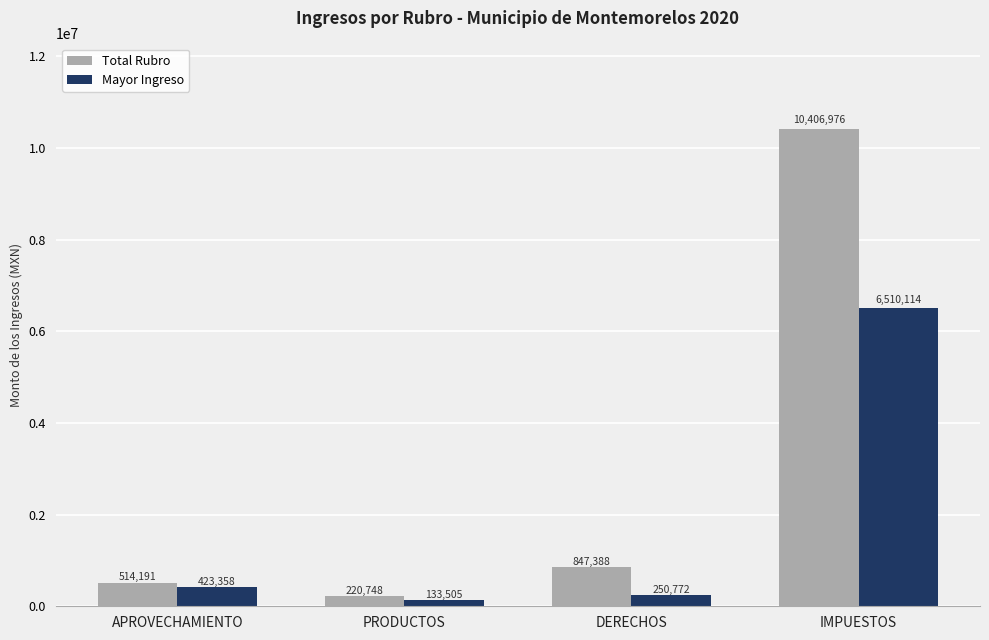

Where is Total Rubro nearest to the value 5313861?

DERECHOS